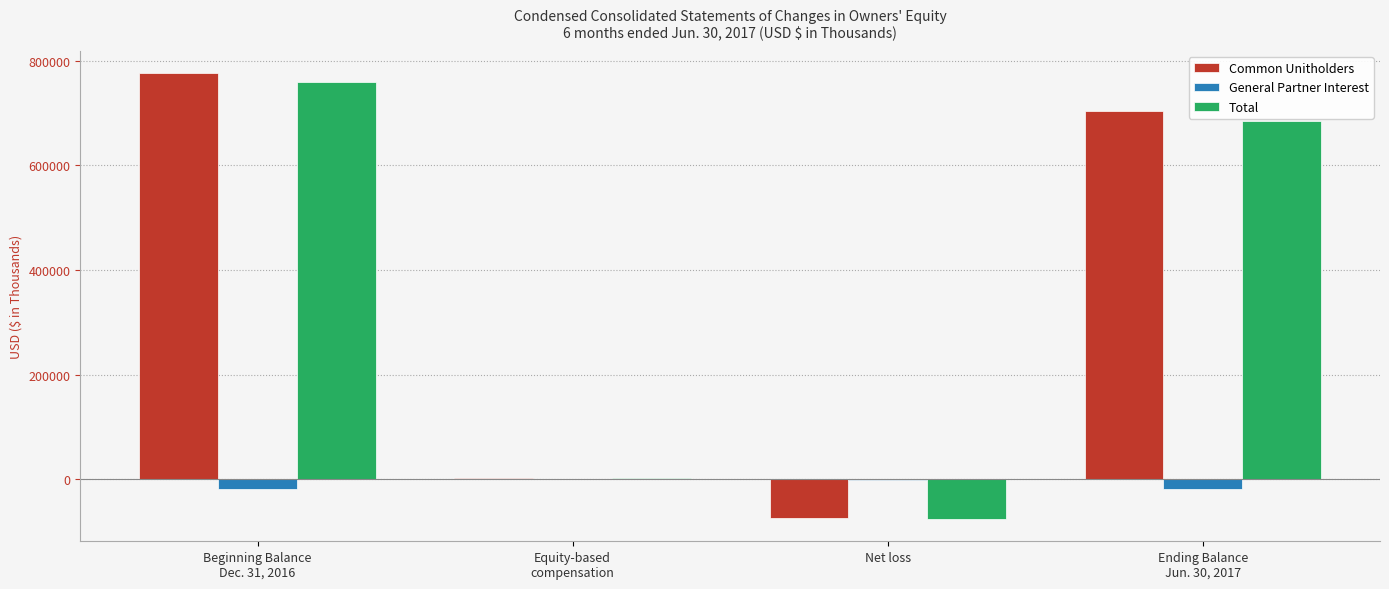

Which category has the highest value across all series?

Beginning Balance
Dec. 31, 2016